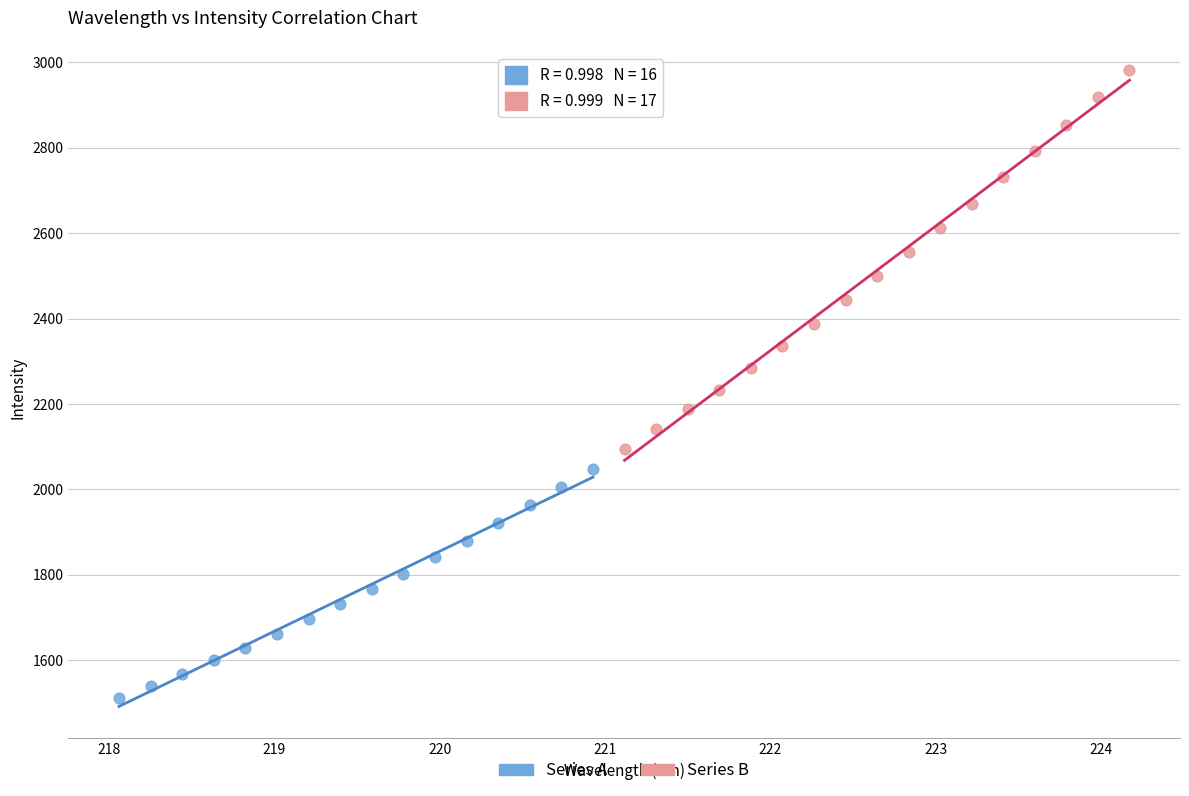

Which series contains the highest Y value?

Series B